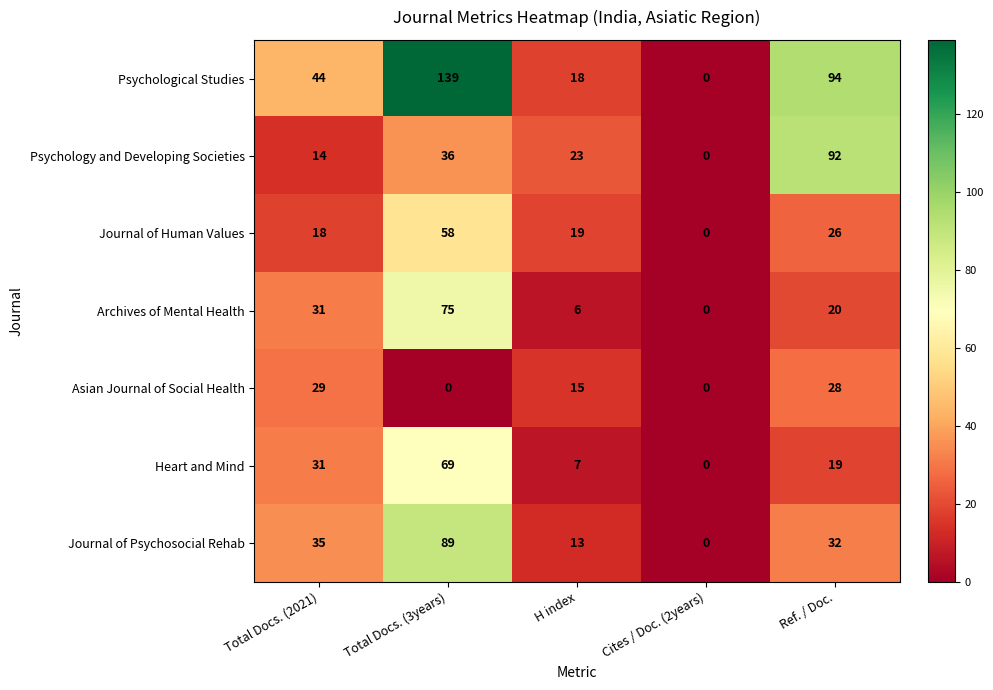

How many values in the Asian Journal of Social Health series are below 15?

2